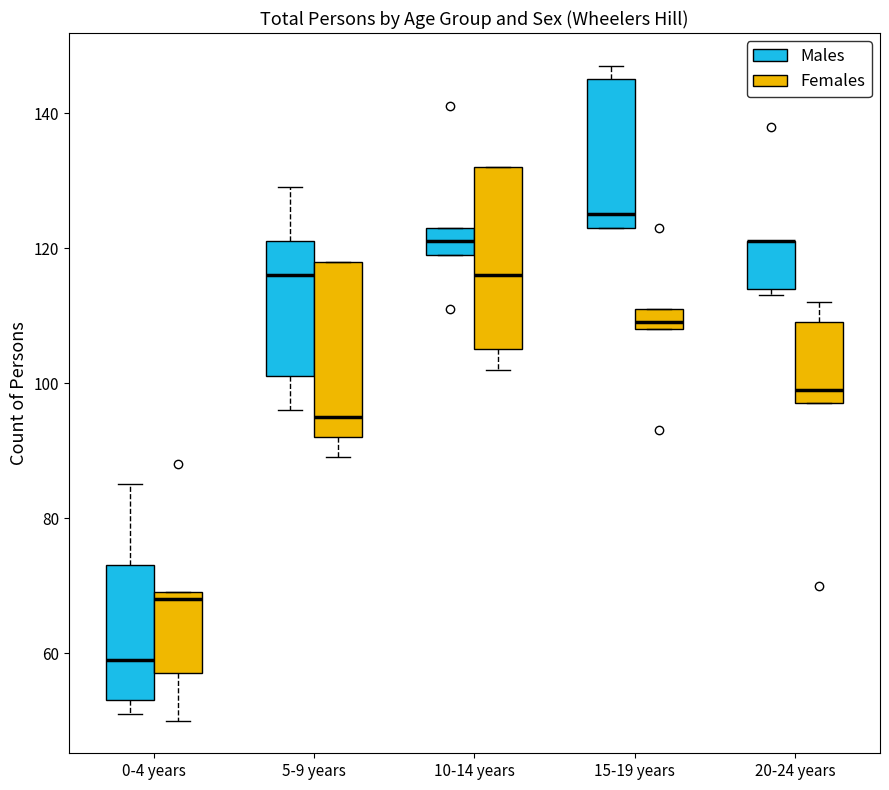

Reading left to right, transcribe this box plot: for each box, give where its median line is, the range the box spans, and where its two whiskers end, as read against the y-axis. The values are not printed on the chart, so give them approximately, as read against the axis.

0-4 years (Males): median 60, box 54 to 74, whiskers 52 to 86
0-4 years (Females): median 68, box 58 to 70, whiskers 50 to 70
5-9 years (Males): median 116, box 102 to 122, whiskers 96 to 130
5-9 years (Females): median 96, box 92 to 118, whiskers 90 to 118
10-14 years (Males): median 122, box 120 to 124, whiskers 120 to 124
10-14 years (Females): median 116, box 106 to 132, whiskers 102 to 132
15-19 years (Males): median 126, box 124 to 146, whiskers 124 to 148
15-19 years (Females): median 110, box 108 to 112, whiskers 108 to 112
20-24 years (Males): median 122 (drawn on the box's upper edge), box 114 to 122, whiskers 114 (just below the box's lower edge) to 122
20-24 years (Females): median 100, box 98 to 110, whiskers 98 to 112